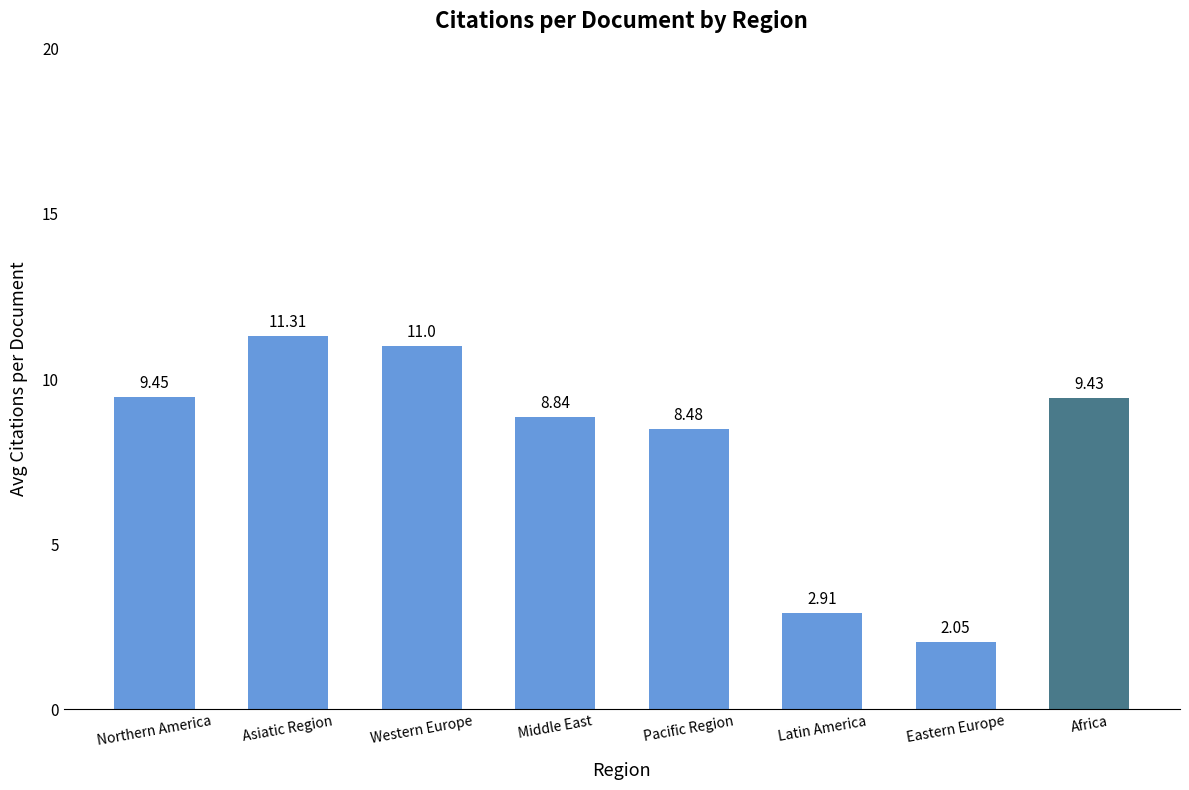

The value at Middle East is 8.8. True or false?

True